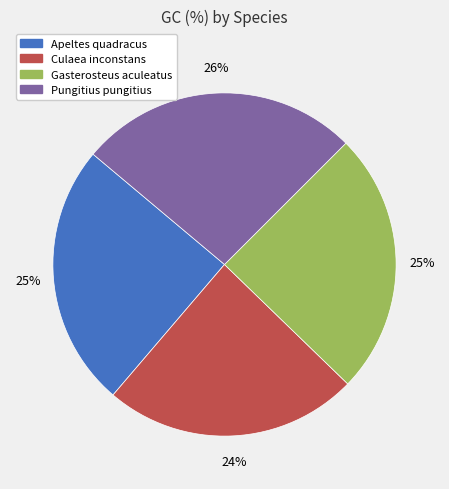

Does Gasterosteus aculeatus represent more than half of the total?

No